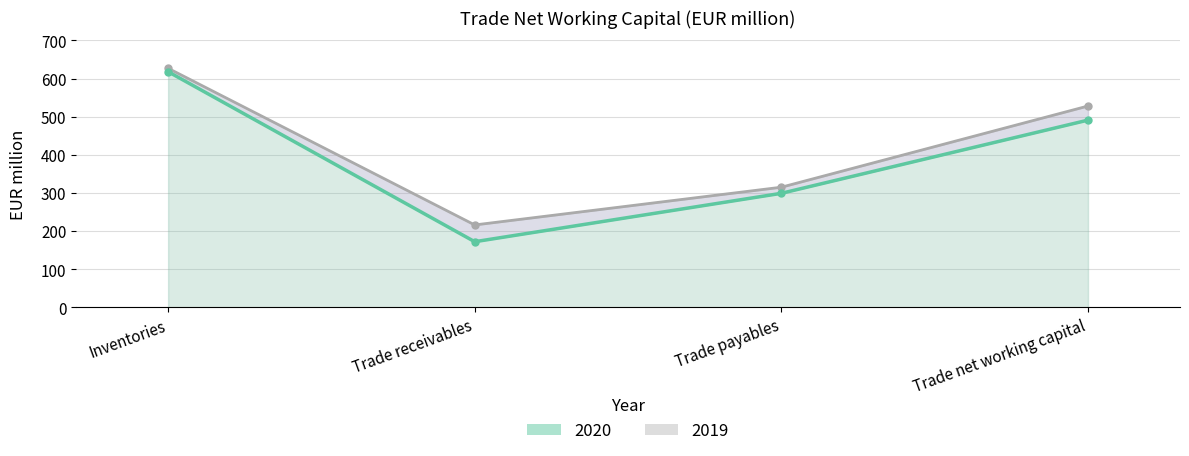

What is the approximate value of 2019 at Inventories, to the nearest 10?

630